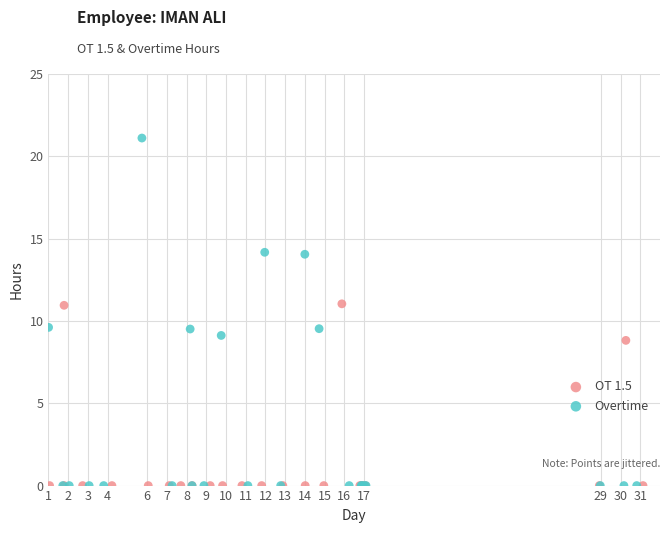

Which series reaches the maximum Y coordinate?

Overtime